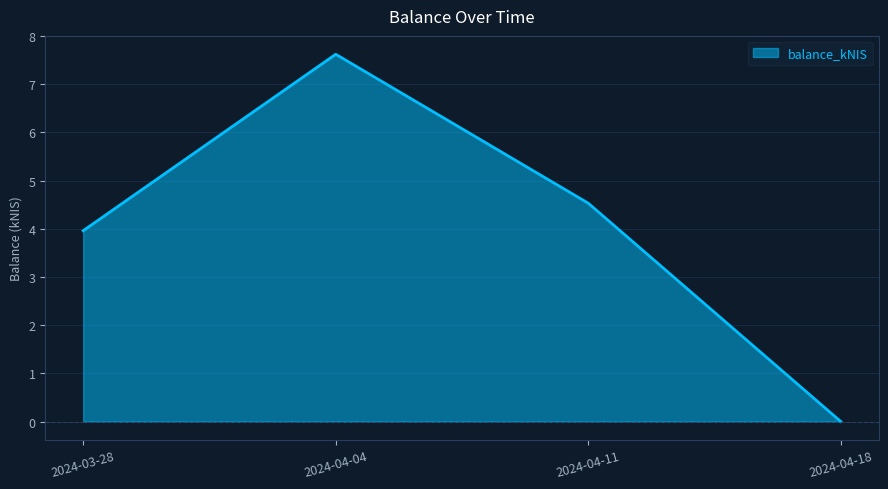

At which category does the data reach its first local peak?

2024-04-04